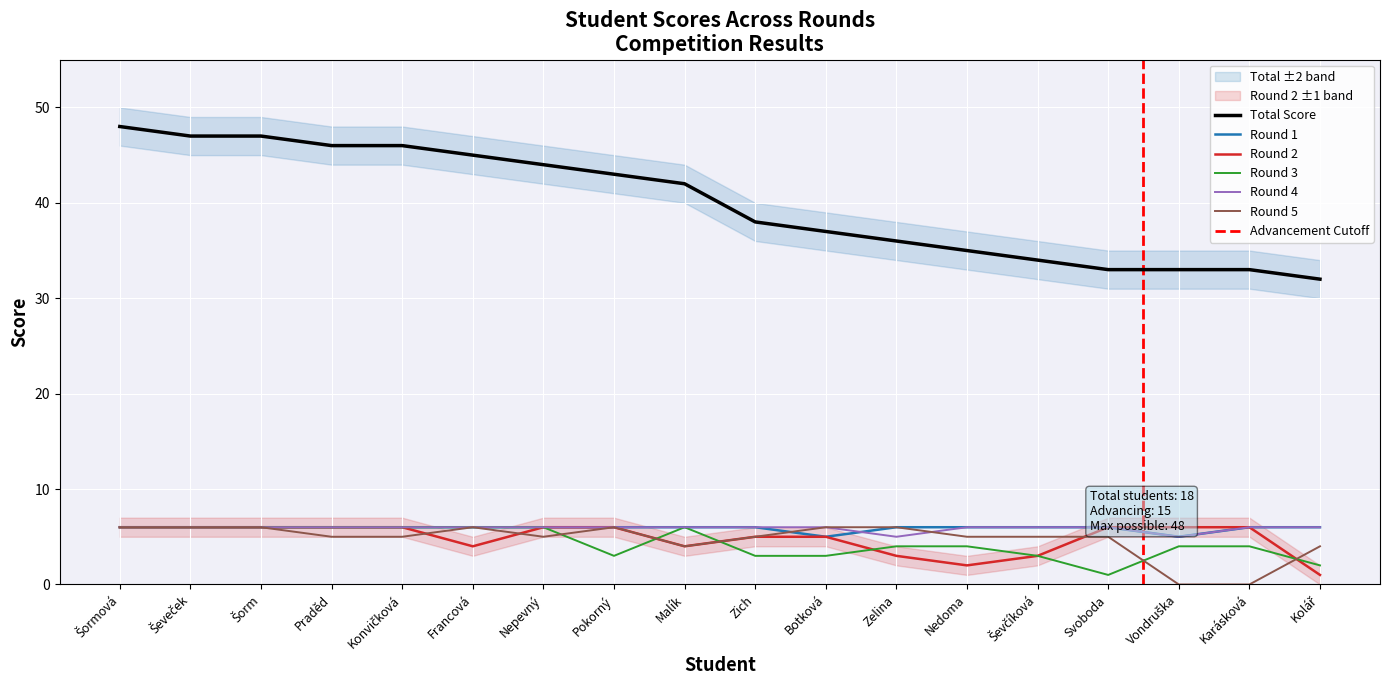

How many data points in Round 5 are less than 5?

4